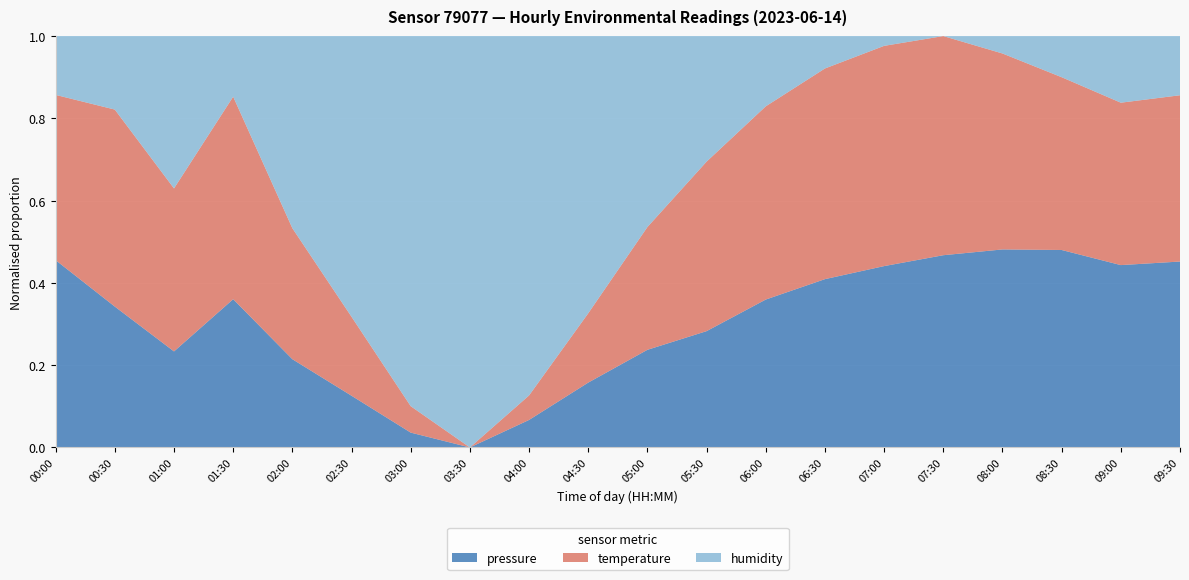

Reading left to right, extract all data points from this chart.

pressure: 00:00=95105.6	00:30=95092.1	01:00=95077.3	01:30=95078.3	02:00=95070.0	02:30=95065.0	03:00=95060.0	03:30=95058.0	04:00=95062.0	04:30=95068.0	05:00=95075.0	05:30=95080.0	06:00=95088.0	06:30=95095.0	07:00=95102.0	07:30=95108.0	08:00=95112.0	08:30=95115.0	09:00=95110.0	09:30=95105.0
temperature: 00:00=16.1	00:30=16.2	01:00=16.0	01:30=15.9	02:00=15.8	02:30=15.7	03:00=15.6	03:30=15.6	04:00=15.6	04:30=15.7	05:00=15.8	05:30=16.0	06:00=16.1	06:30=16.2	07:00=16.3	07:30=16.4	08:00=16.3	08:30=16.2	09:00=16.2	09:30=16.1
humidity: 00:00=90.0	00:30=90.2	01:00=90.7	01:30=89.8	02:00=90.5	02:30=91.0	03:00=91.5	03:30=91.8	04:00=91.6	04:30=91.2	05:00=90.8	05:30=90.4	06:00=90.0	06:30=89.7	07:00=89.5	07:30=89.4	08:00=89.6	08:30=89.9	09:00=90.2	09:30=90.0